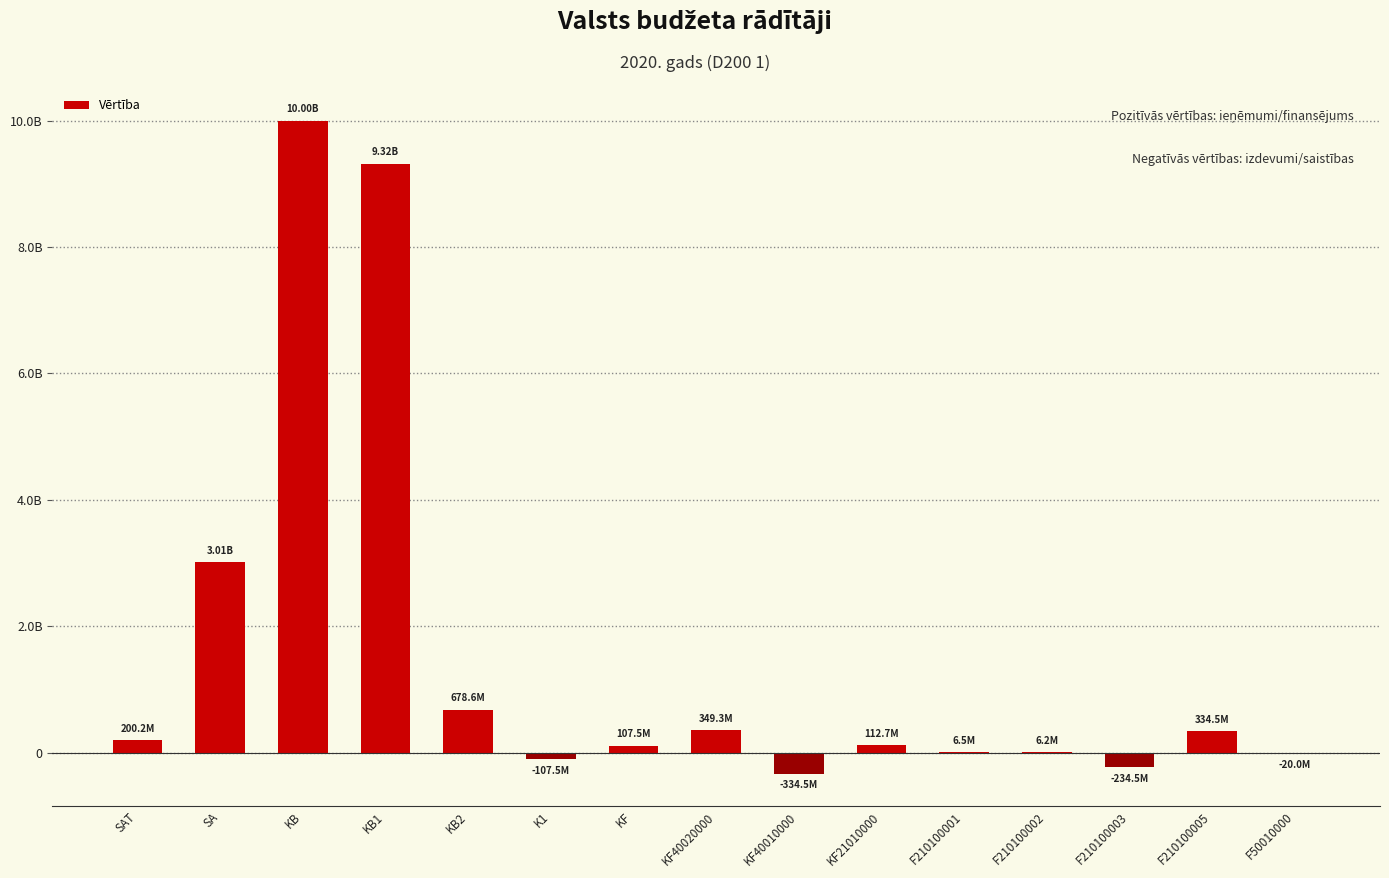

What is the maximum value shown in the chart?

10001641058